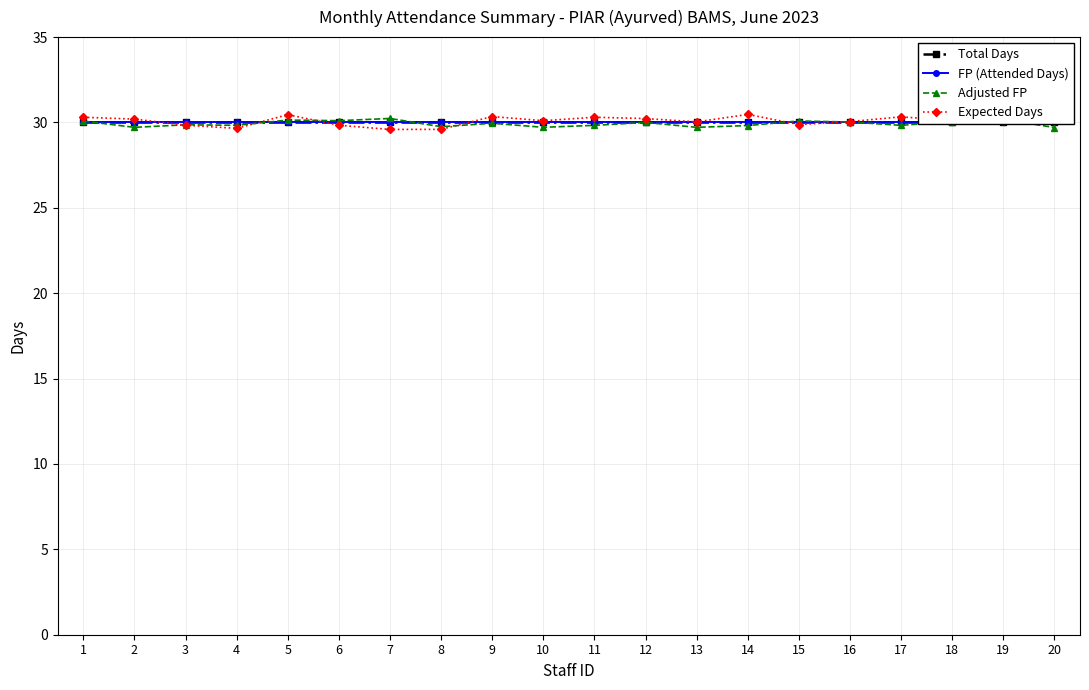

Reading left to right, list all the values displayed in this chart.

Total Days: 30.0	30.0	30.0	30.0	30.0	30.0	30.0	30.0	30.0	30.0	30.0	30.0	30.0	30.0	30.0	30.0	30.0	30.0	30.0	30.0
FP (Attended Days): 30.0	30.0	30.0	30.0	30.0	30.0	30.0	30.0	30.0	30.0	30.0	30.0	30.0	30.0	30.0	30.0	30.0	30.0	30.0	30.0
Adjusted FP: 30.1	29.7	29.9	29.8	30.1	30.1	30.2	29.8	30.0	29.7	29.8	30.0	29.7	29.8	30.1	30.0	29.8	30.1	30.2	29.7
Expected Days: 30.3	30.2	29.8	29.7	30.5	29.8	29.6	29.6	30.3	30.1	30.3	30.2	30.0	30.5	29.9	30.1	30.3	30.1	30.4	30.1